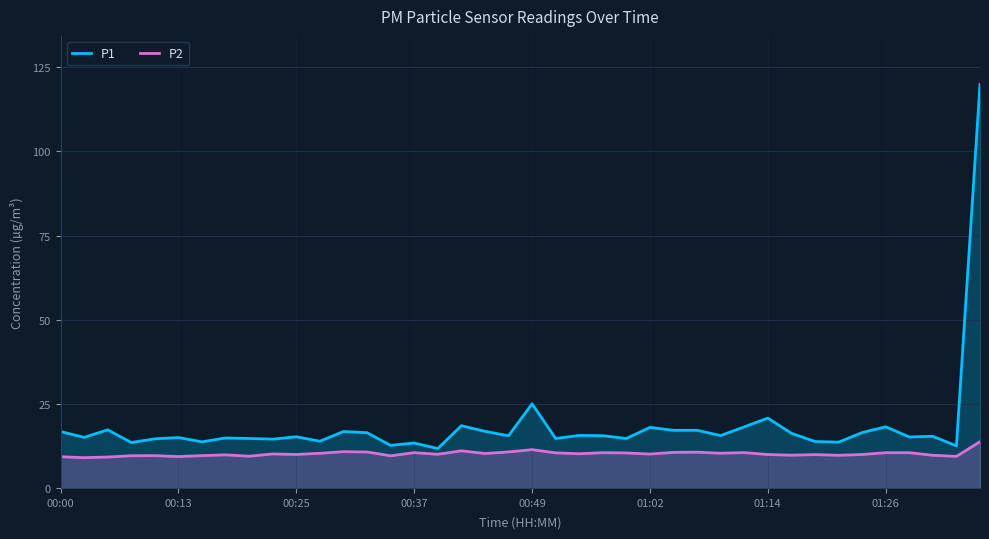

What is the average value of the P1 series?

18.4